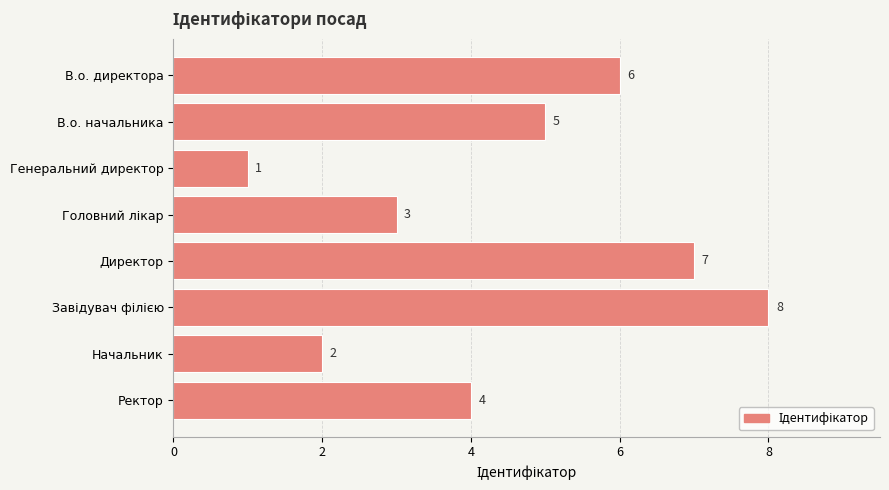

What is the difference between the maximum and second lowest values?

6